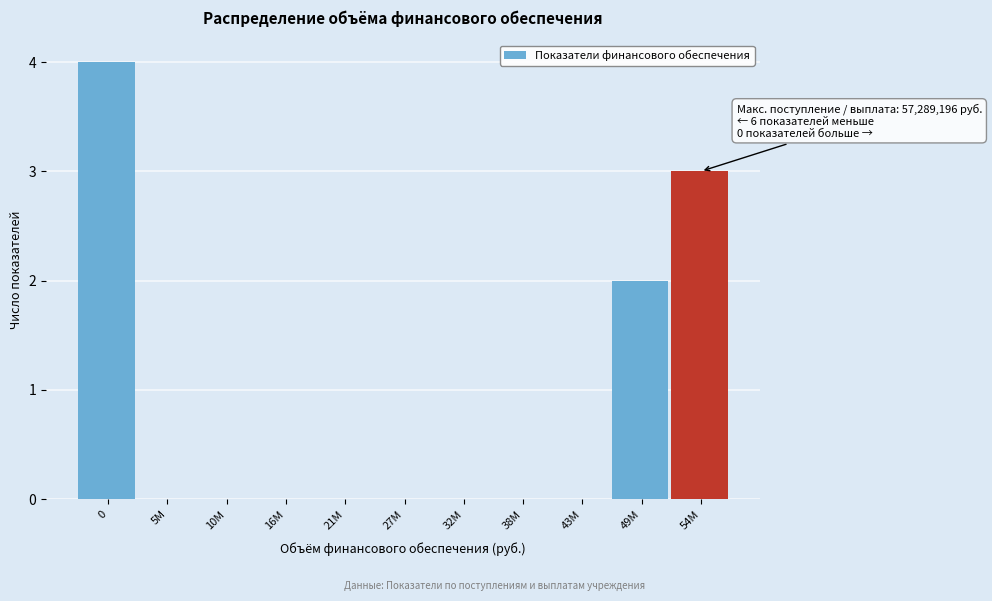

Reading right to left, what are all the values shown in this chart?

54M=3	49M=2	43M=0	38M=0	32M=0	27M=0	21M=0	16M=0	10M=0	5M=0	0=4